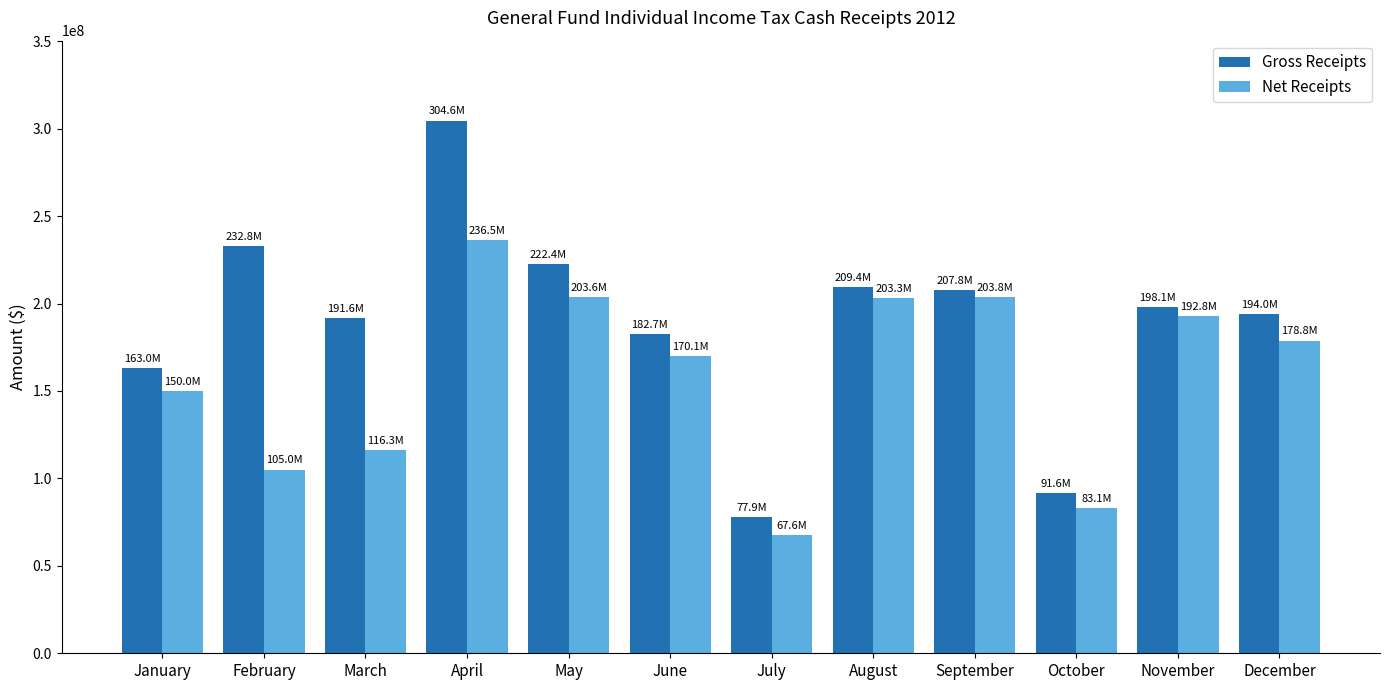

What is the greatest value displayed?

304605013.1